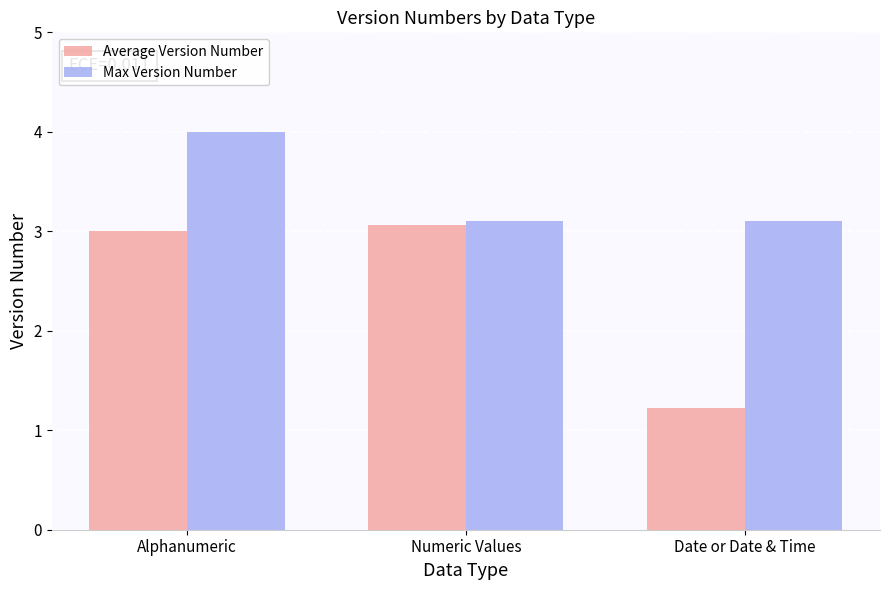

What is the label of the 2nd bar from the left?

Numeric Values